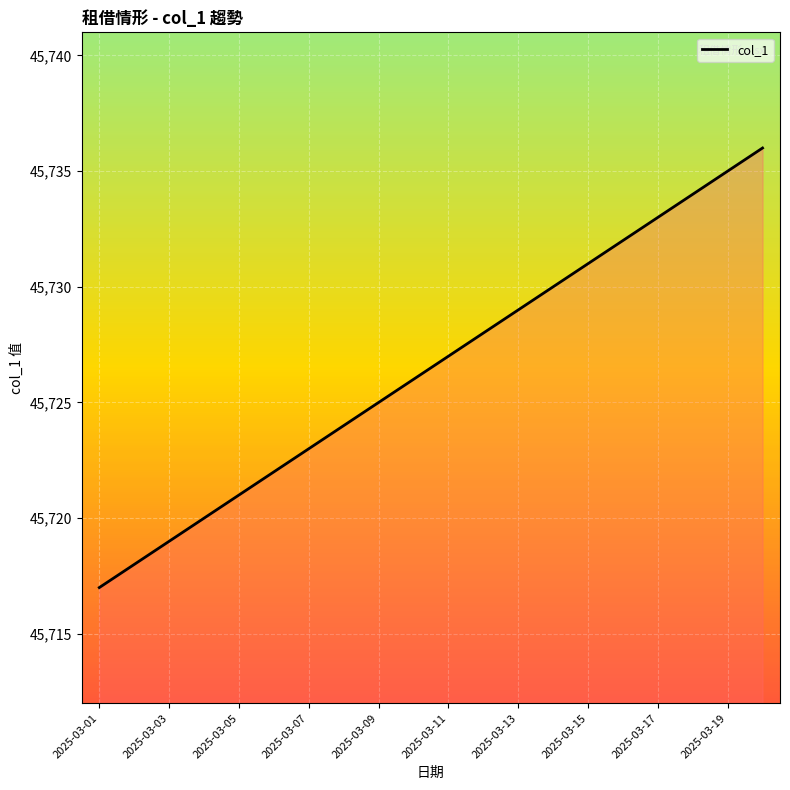

What is the difference between the maximum and minimum values?

19